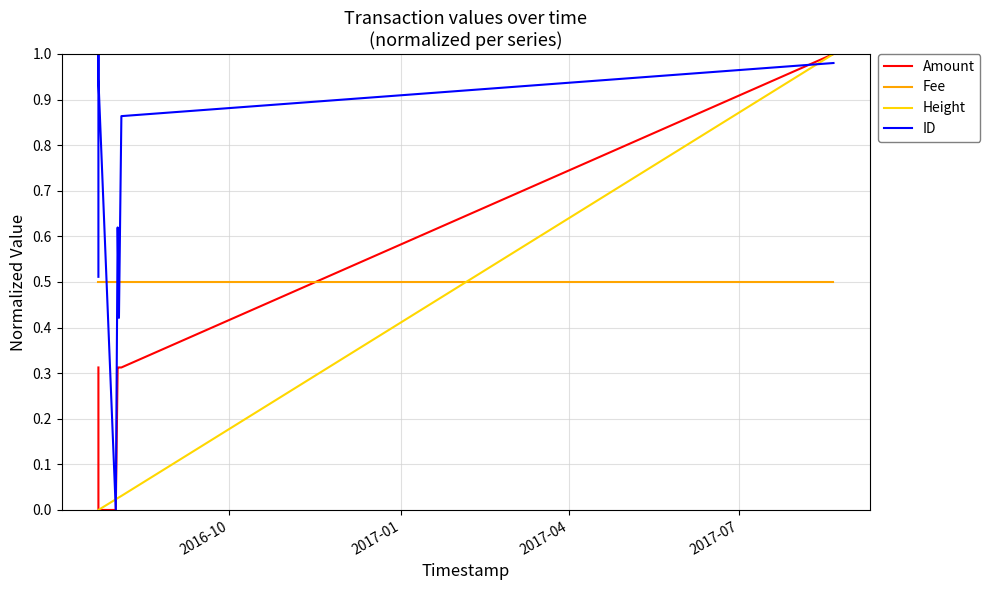

How many intersections are there between Height and Fee?

1